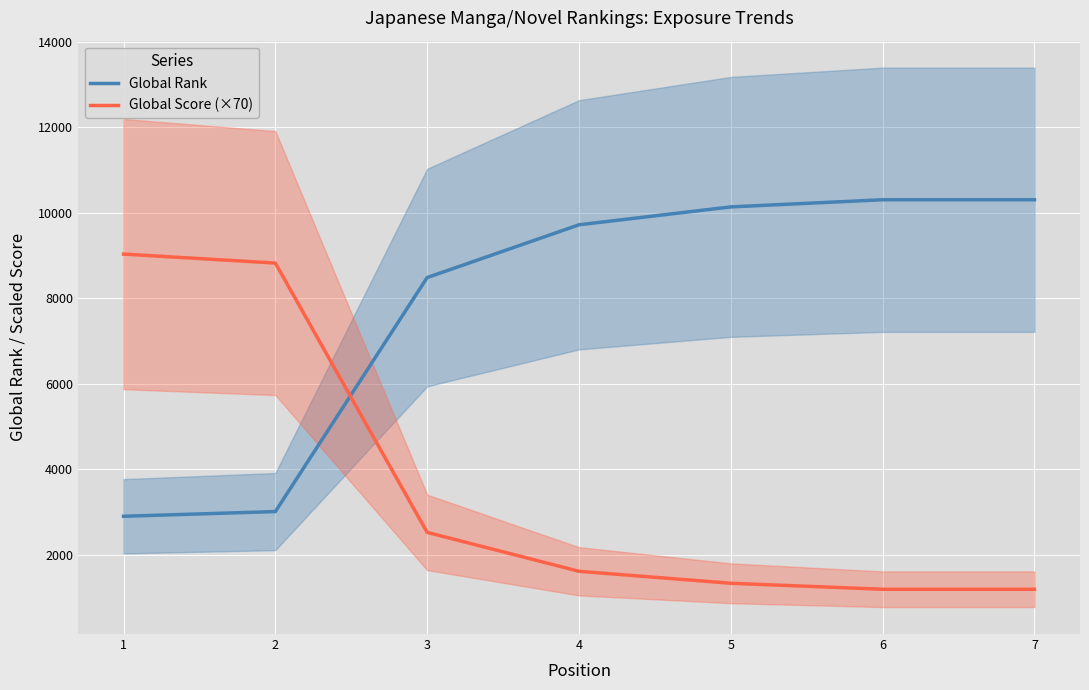

What is the minimum value for Global Score (×70)?

1190